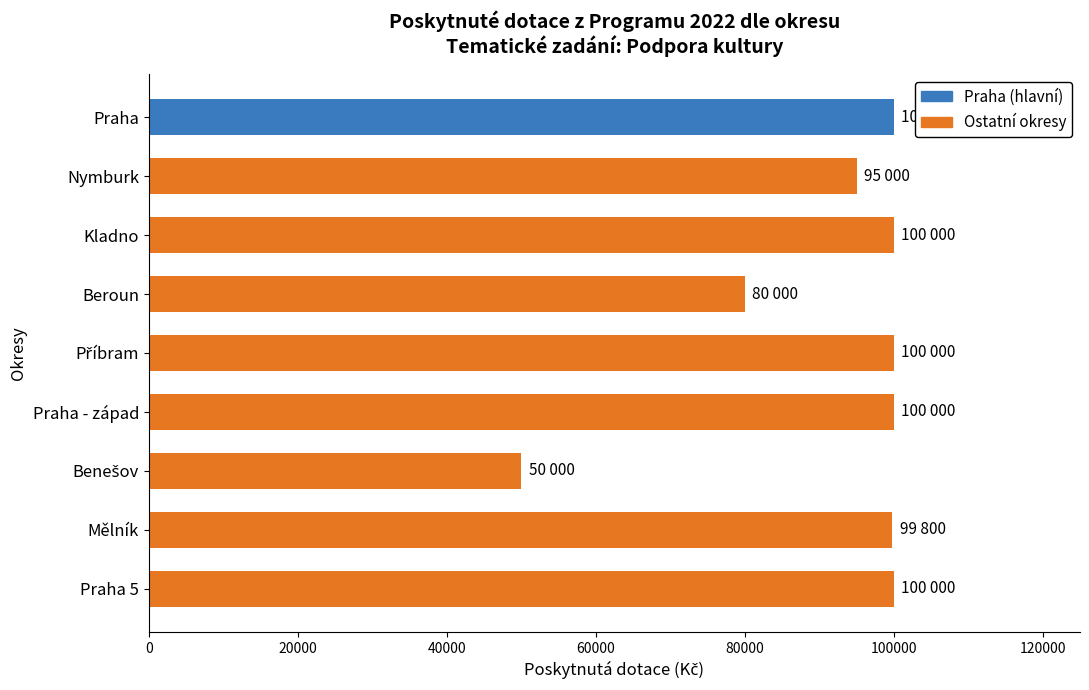

What is the ratio of the value at Mělník to the value at Praha 5?

1.0